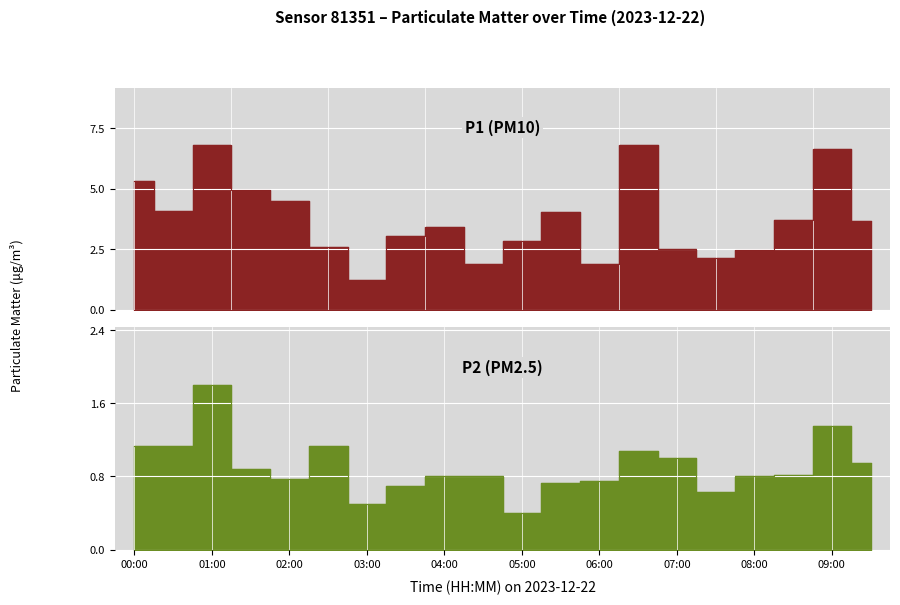

Rank the series by their average value, from lowest to highest.

P2, P1